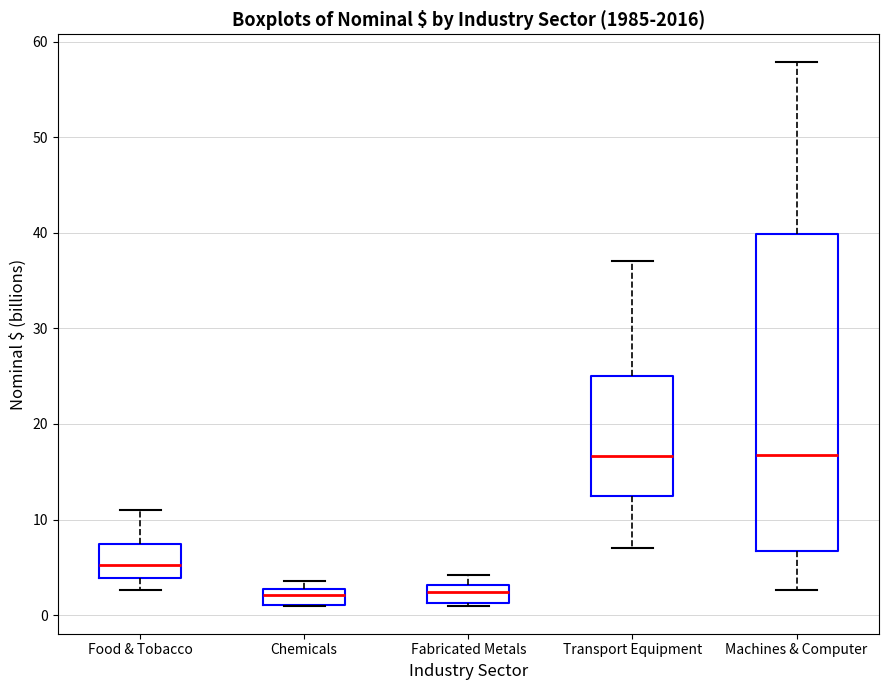

Reading left to right, read every box against the y-axis: the position of its median line, the range the box covers, and the ends of its whiskers. The values are not printed on the chart, so give them approximately, as read against the axis.

Food & Tobacco: median 5, box 4 to 7, whiskers 3 to 11
Chemicals: median 2, box 1 to 3, whiskers 1 to 4
Fabricated Metals: median 2, box 1 to 3, whiskers 1 (just below the box's lower edge) to 4
Transport Equipment: median 17, box 12 to 25, whiskers 7 to 37
Machines & Computer: median 17, box 7 to 40, whiskers 3 to 58